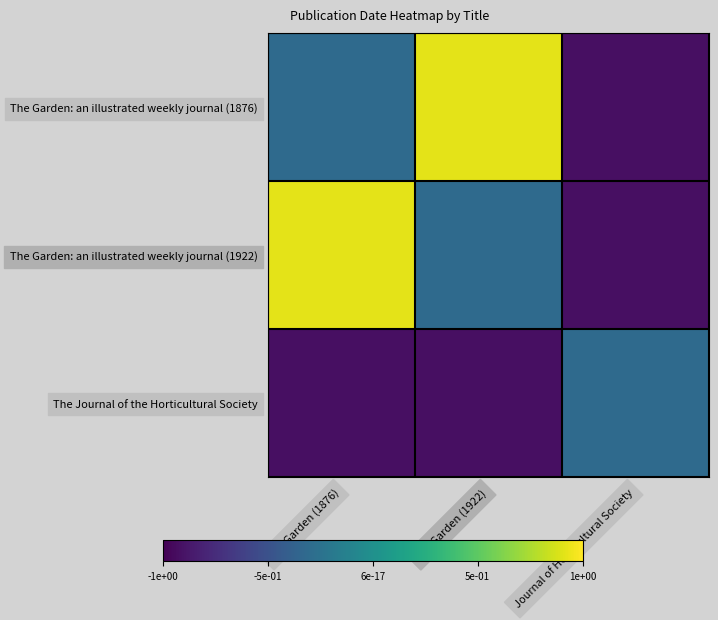

Reading left to right, extract all data points from this chart.

The Garden: an illustrated weekly journal (1876): The Garden (1876)=-0.3	The Garden (1922)=0.9	Journal of Horticultural Society=-0.9
The Garden: an illustrated weekly journal (1922): The Garden (1876)=0.9	The Garden (1922)=-0.3	Journal of Horticultural Society=-0.9
The Journal of the Horticultural Society: The Garden (1876)=-0.9	The Garden (1922)=-0.9	Journal of Horticultural Society=-0.3